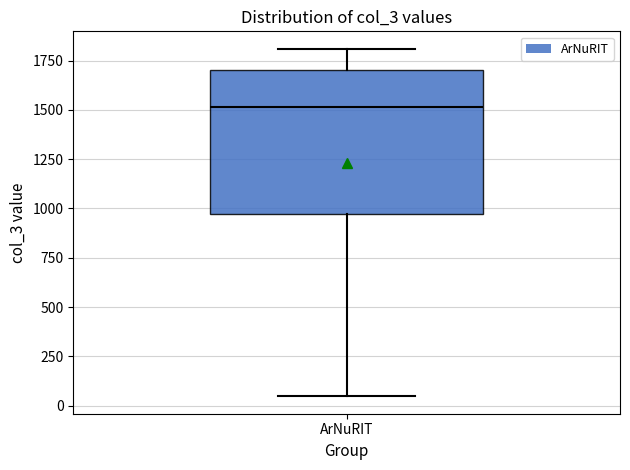

Read this box plot against the y-axis: the position of the median line, the range covered by the box, and the ends of both whiskers. The values are not printed on the chart, so give them approximately, as read against the axis.

median 1500, box 950 to 1700, whiskers 50 to 1800